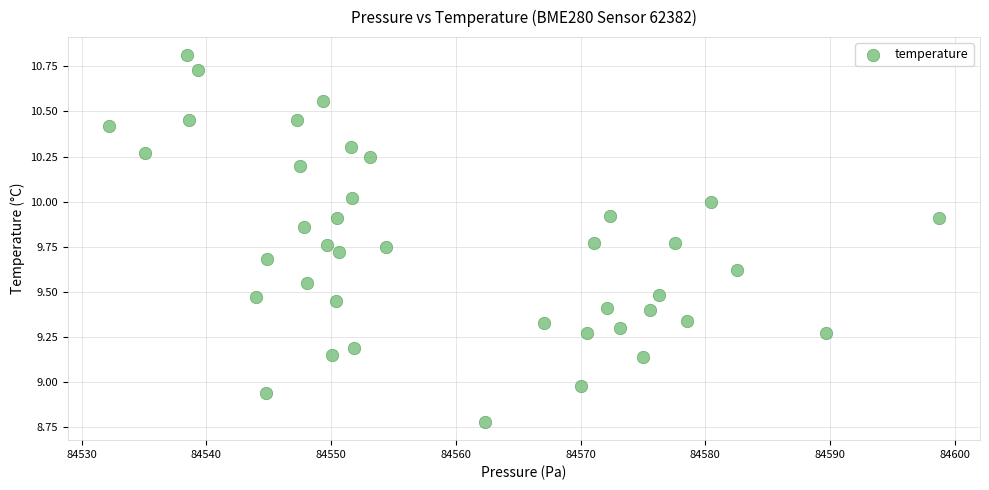

What is the range of Y values (max minus min)?

2.0